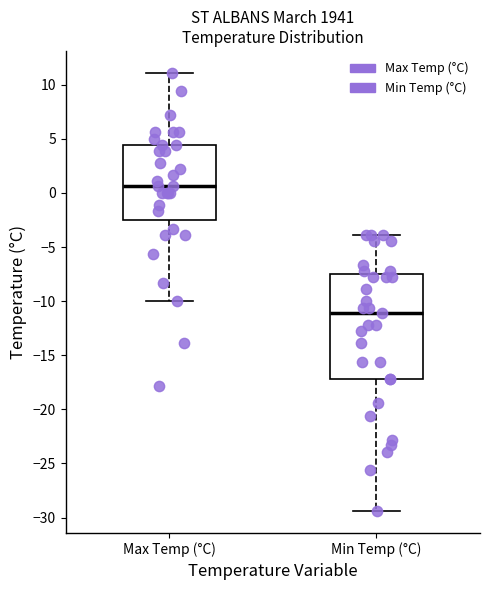

Comparing the boxes themselves (not the whiskers), which one is the tallest?

Min Temp (°C)